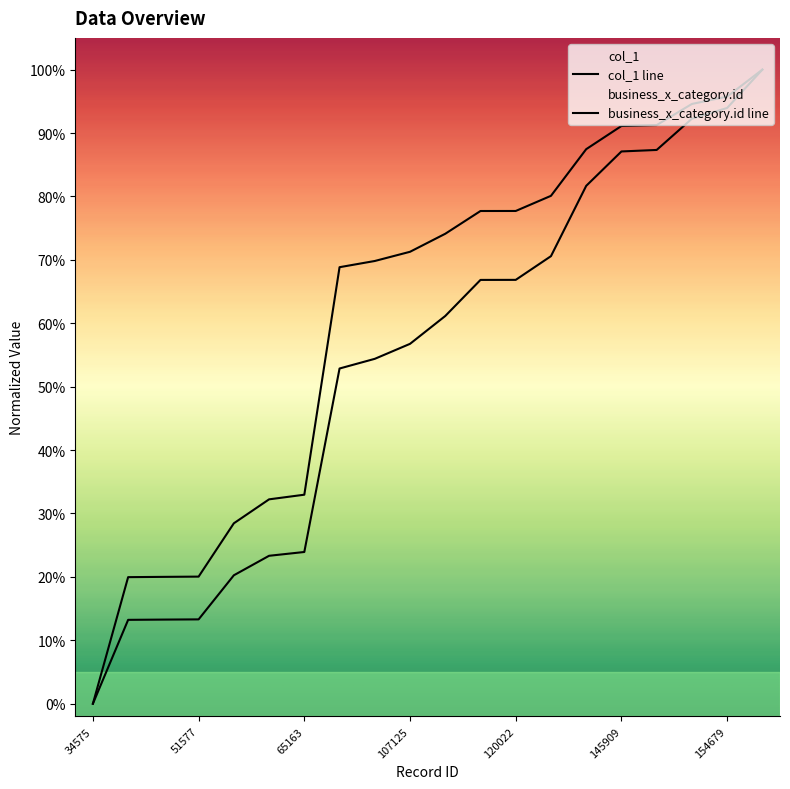

At how many categories does at least one series exceed 11?

19